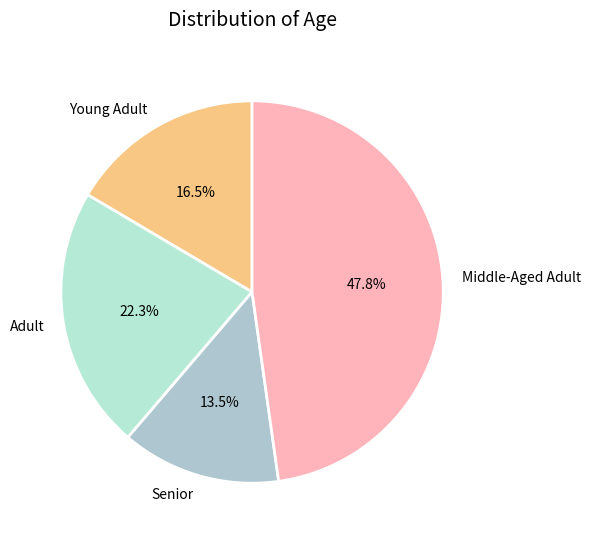

Do Senior and Young Adult together represent more than half of the pie?

No